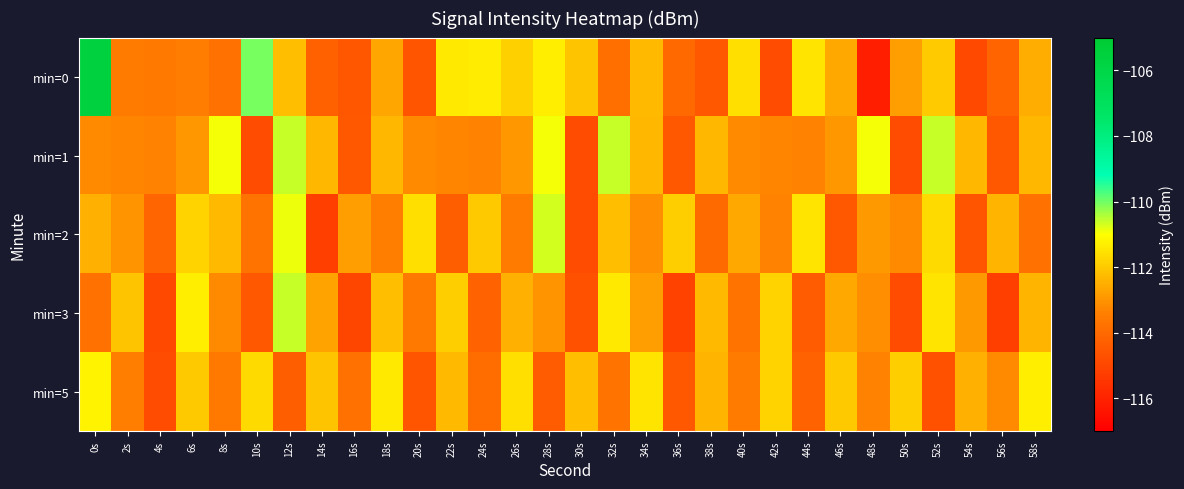

What is the spread (max minus min) of values at 34s?

1.6